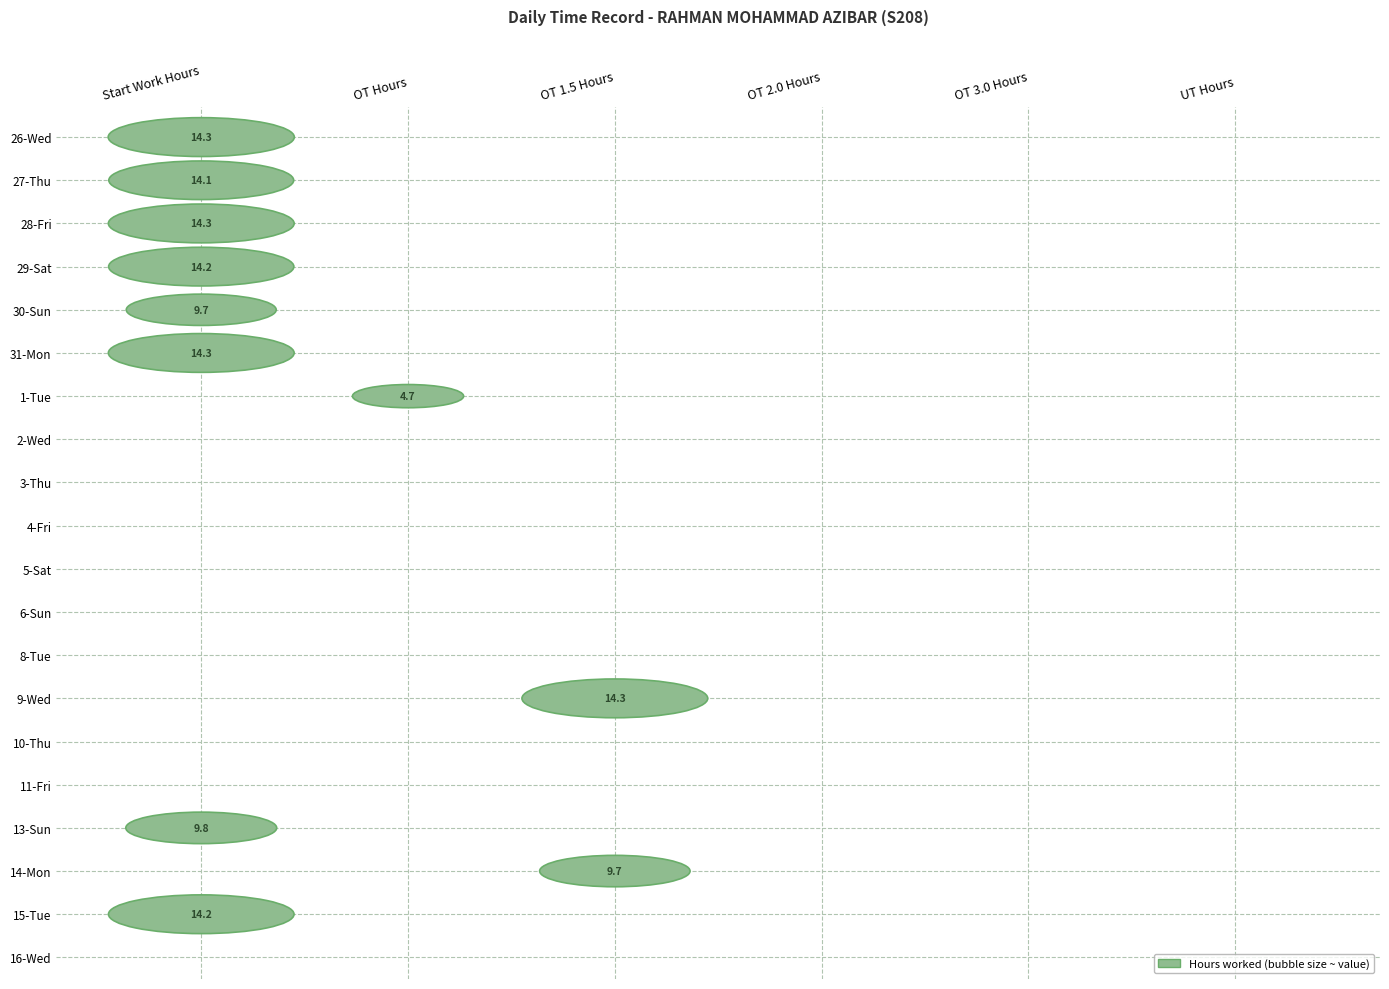

Reading left to right, list all the values displayed in this chart.

26-Wed: 14.3	0.0	0.0	0.0	0.0	0.0
27-Thu: 14.1	0.0	0.0	0.0	0.0	0.0
28-Fri: 14.3	0.0	0.0	0.0	0.0	0.0
29-Sat: 14.2	0.0	0.0	0.0	0.0	0.0
30-Sun: 9.7	0.0	0.0	0.0	0.0	0.0
31-Mon: 14.3	0.0	0.0	0.0	0.0	0.0
1-Tue: 0.0	4.7	0.0	0.0	0.0	0.0
2-Wed: 0.0	0.0	0.0	0.0	0.0	0.0
3-Thu: 0.0	0.0	0.0	0.0	0.0	0.0
4-Fri: 0.0	0.0	0.0	0.0	0.0	0.0
5-Sat: 0.0	0.0	0.0	0.0	0.0	0.0
6-Sun: 0.0	0.0	0.0	0.0	0.0	0.0
8-Tue: 0.0	0.0	0.0	0.0	0.0	0.0
9-Wed: 0.0	0.0	14.3	0.0	0.0	0.0
10-Thu: 0.0	0.0	0.0	0.0	0.0	0.0
11-Fri: 0.0	0.0	0.0	0.0	0.0	0.0
13-Sun: 9.8	0.0	0.0	0.0	0.0	0.0
14-Mon: 0.0	0.0	9.7	0.0	0.0	0.0
15-Tue: 14.2	0.0	0.0	0.0	0.0	0.0
16-Wed: 0.0	0.0	0.0	0.0	0.0	0.0